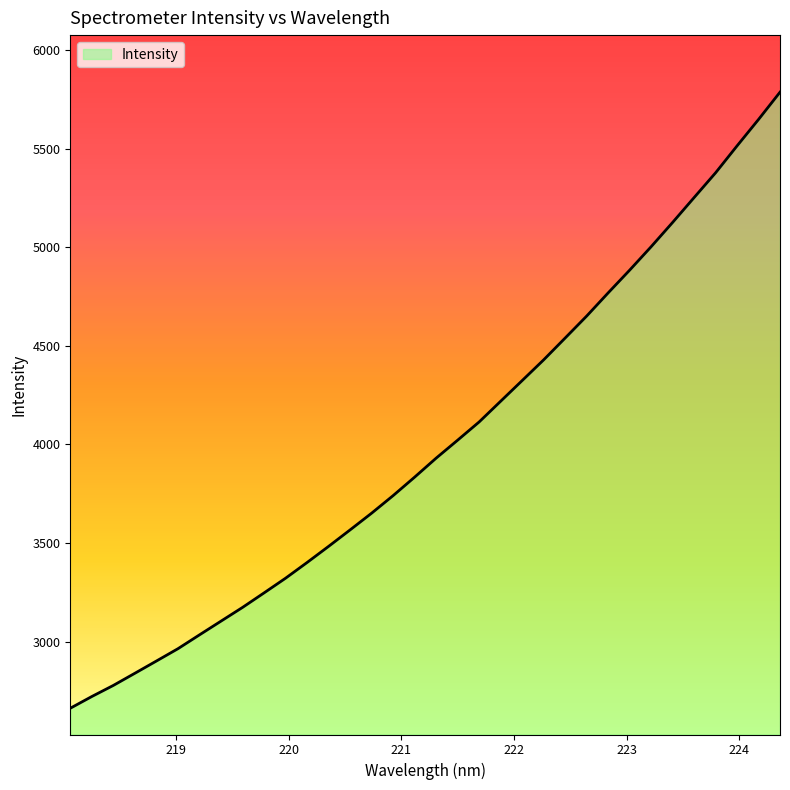

Reading left to right, extract all data points from this chart.

2662.6	2722.0	2778.3	2839.9	2902.0	2964.4	3034.6	3104.2	3173.7	3247.3	3321.8	3401.5	3483.2	3566.8	3651.6	3740.6	3834.3	3930.5	4021.7	4114.1	4219.0	4323.8	4428.9	4539.5	4650.7	4768.3	4883.5	5002.3	5125.5	5251.5	5377.1	5513.6	5647.6	5785.9